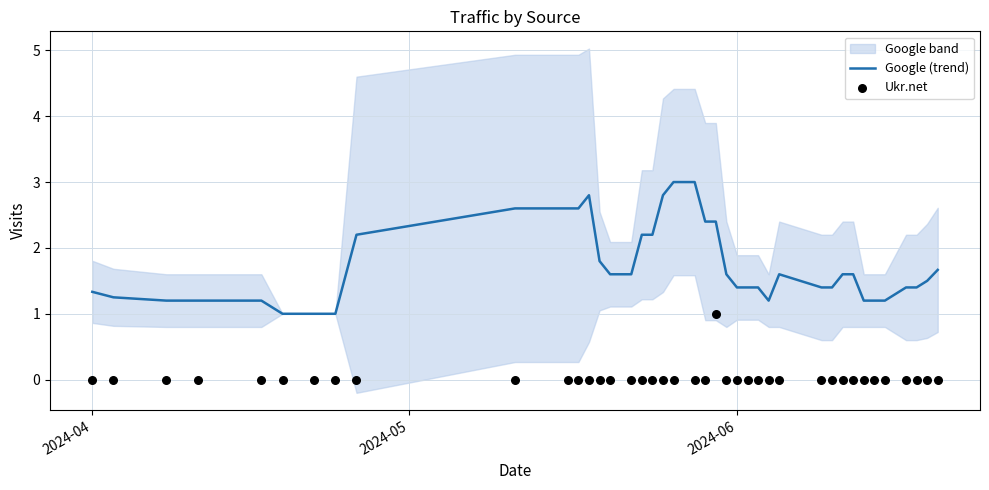

What is the highest value of the Google (trend) series?

3.0